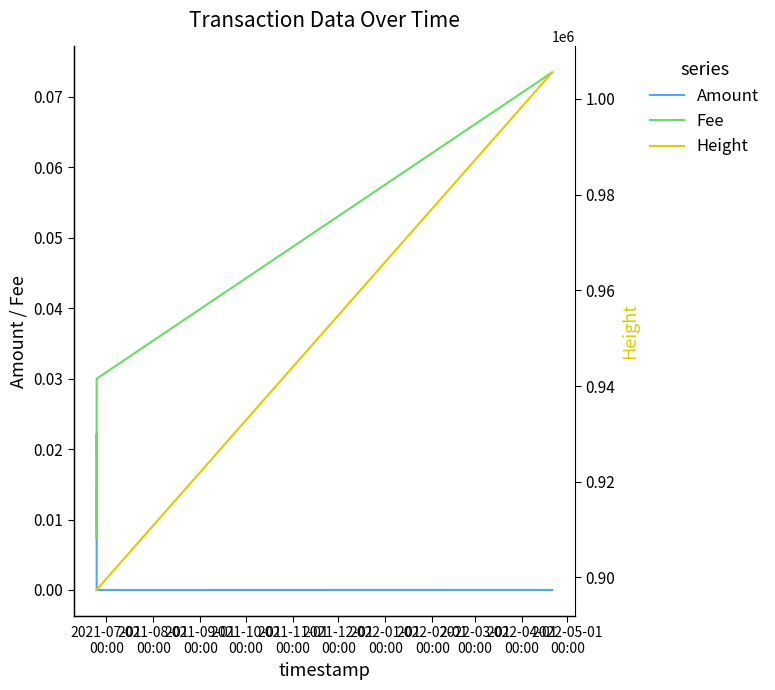

At which label does Amount reach its minimum?

2021-10-01
00:00